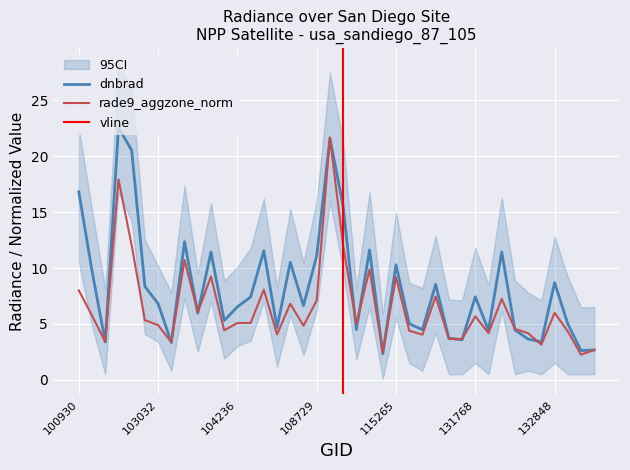

Is it true that rade9_aggzone_norm equals 10.7 at 103160?

True